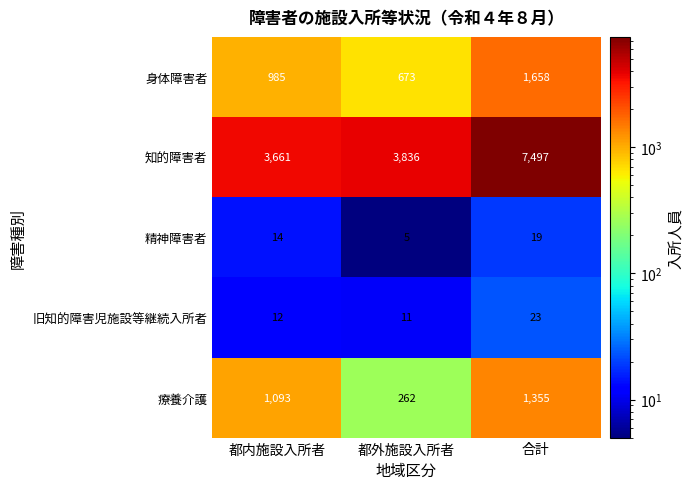

How many values in the 知的障害者 series are below 3836?

1